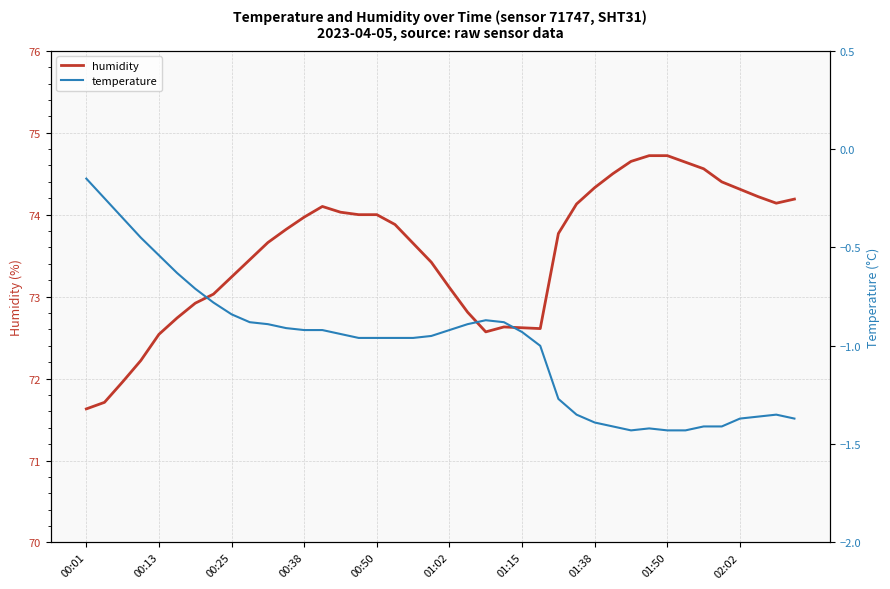

What is the highest value of the humidity series?

74.7